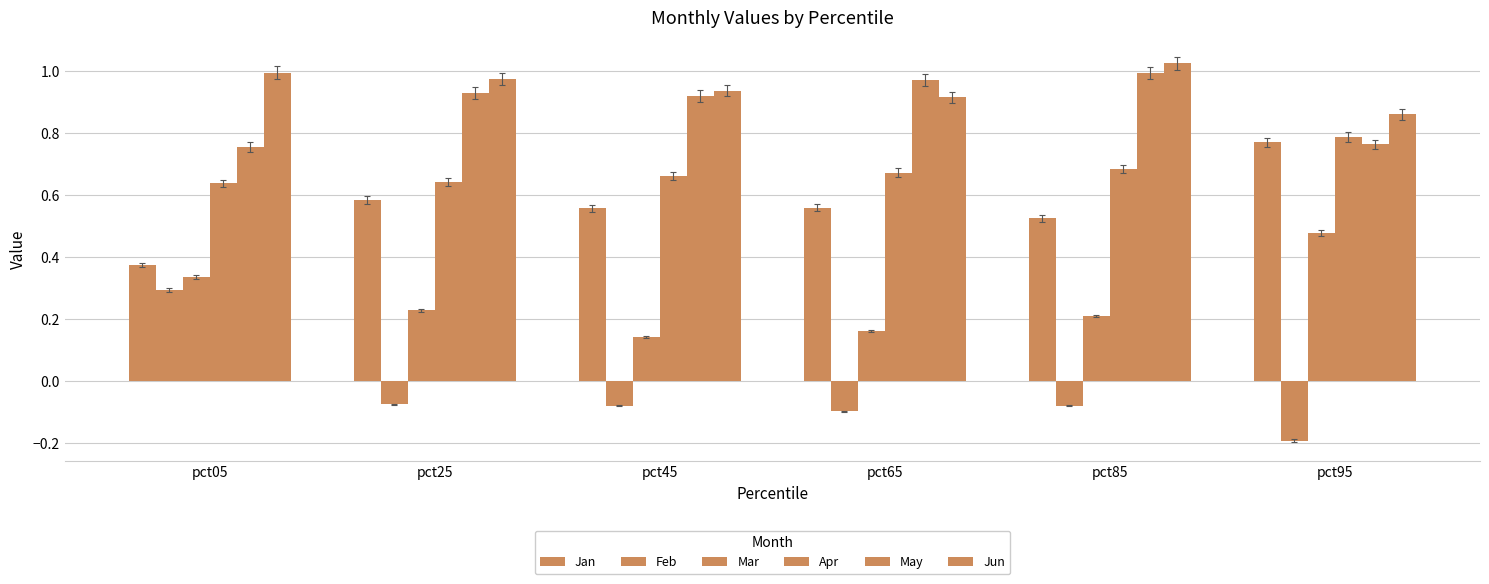

Is it true that Jan equals 0.3 at pct25?

False